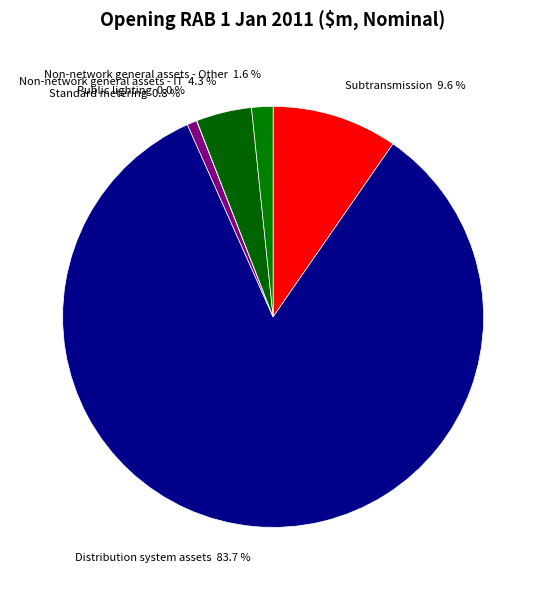

What portion of the pie excludes Non-network general assets - Other?

98.4%